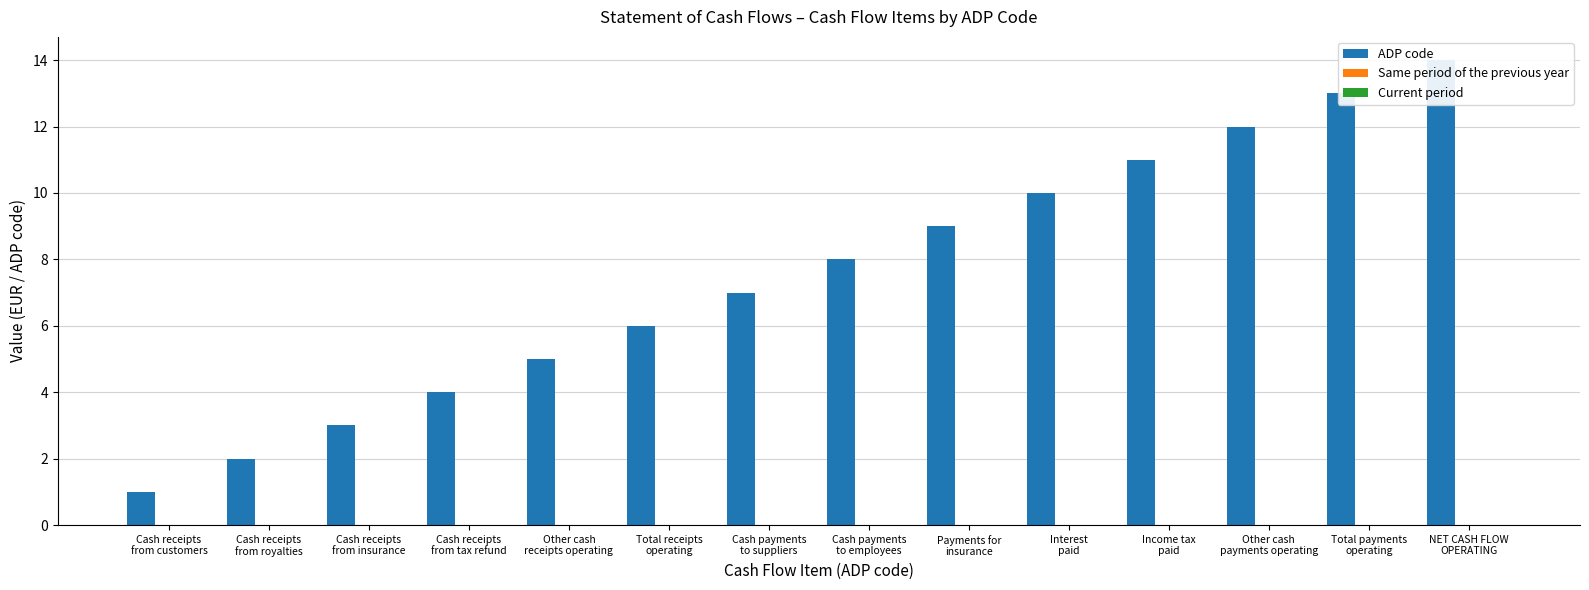

What position from the right is Total receipts
operating?

9